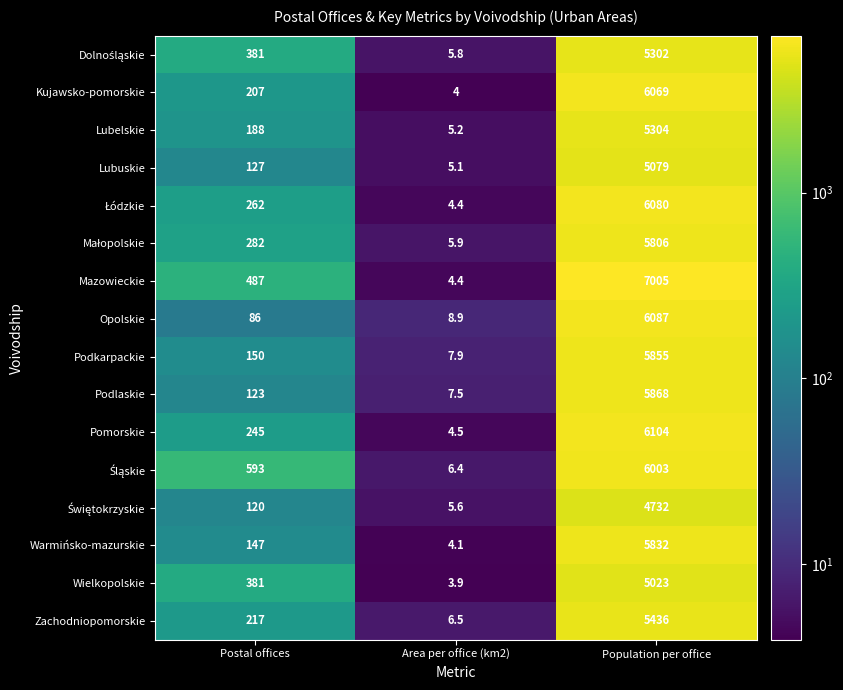

Which series has the largest total across all categories?

Mazowieckie